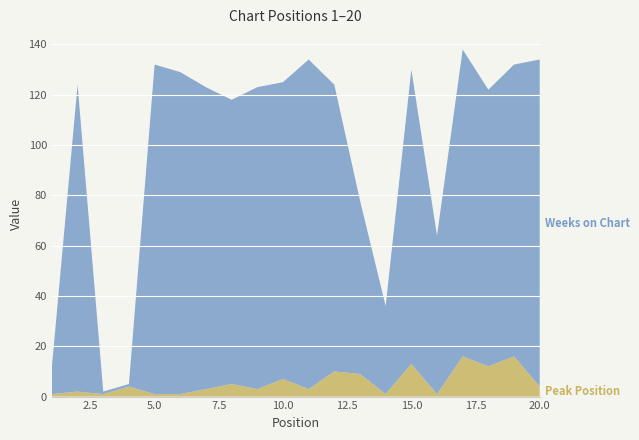

Reading left to right, what are all the values shown in this chart?

Weeks on Chart: 1=11	2=122	3=1	4=1	5=131	6=128	7=120	8=113	9=120	10=118	11=131	12=114	13=69	14=35	15=117	16=63	17=122	18=110	19=116	20=130
Peak Position: 1=1	2=2	3=1	4=4	5=1	6=1	7=3	8=5	9=3	10=7	11=3	12=10	13=9	14=1	15=13	16=1	17=16	18=12	19=16	20=4